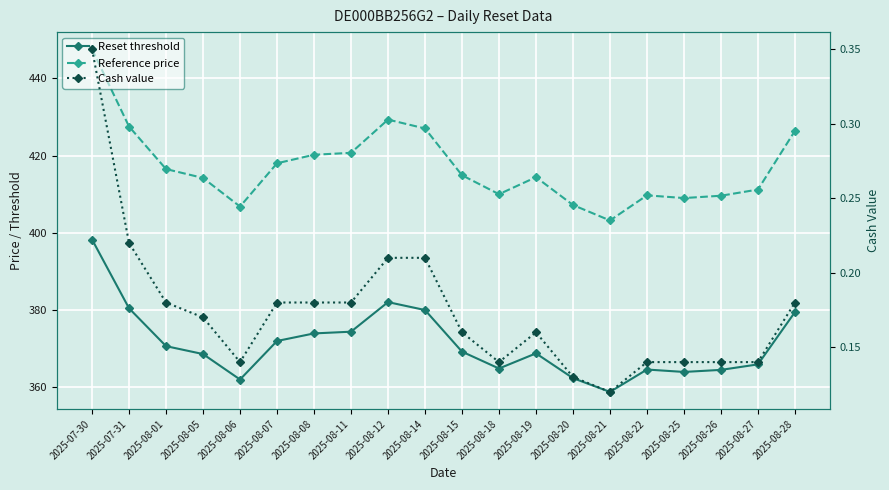

Where is Cash value nearest to the value 0?

2025-08-21